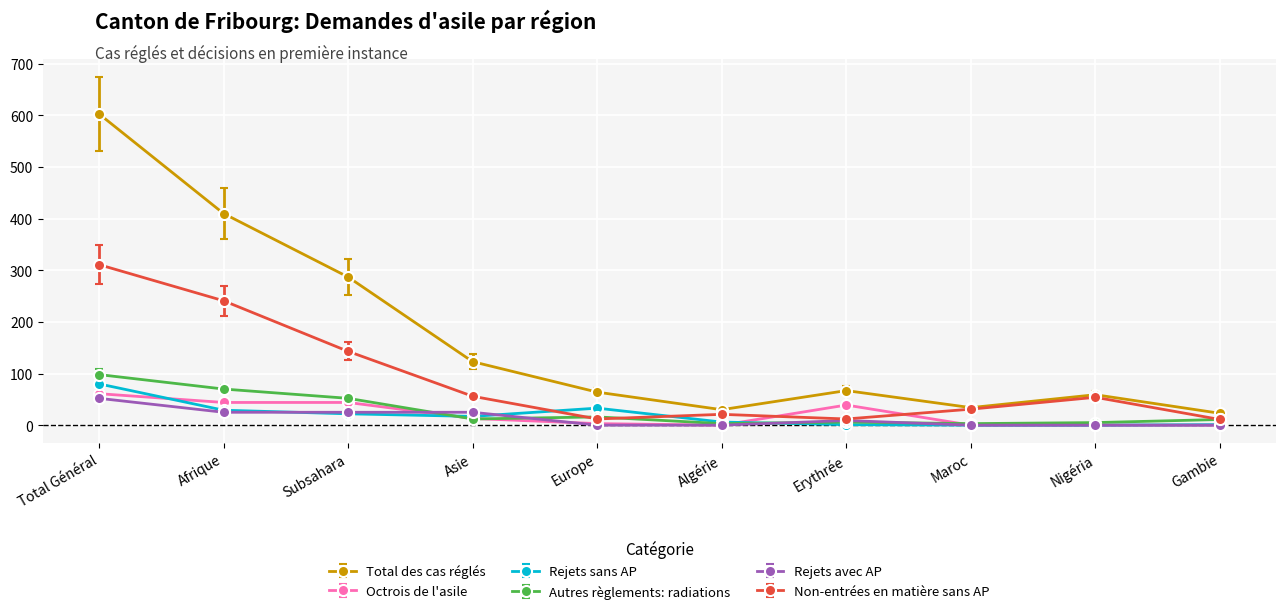

Count the Rejets avec AP values in the range 0 to 25.

9